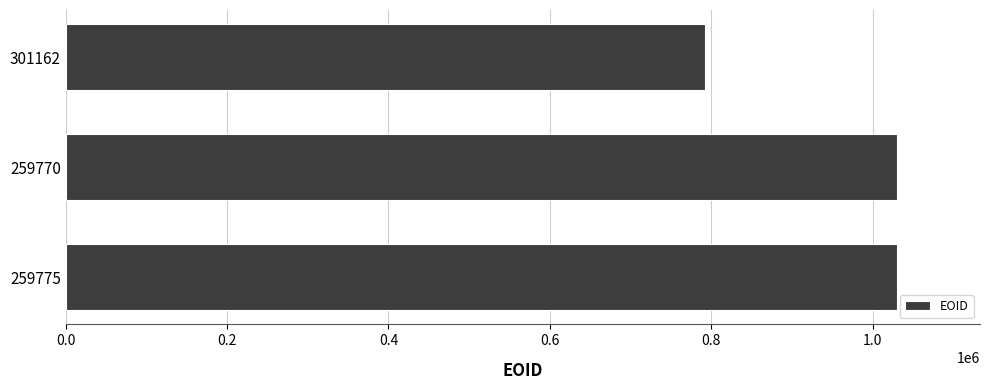

Is it true that the value at 259770 is 542246?

False